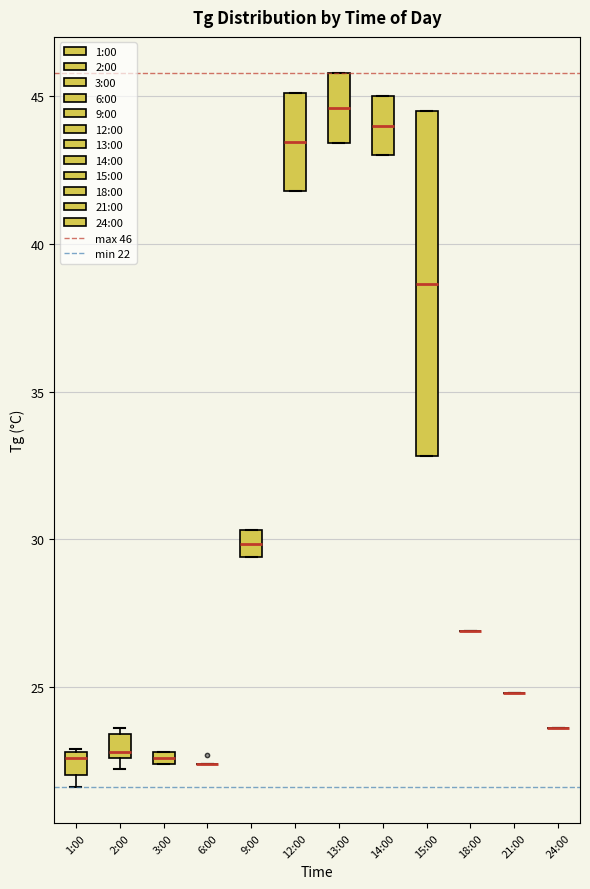

Comparing the boxes themselves (not the whiskers), which one is the tallest?

15:00